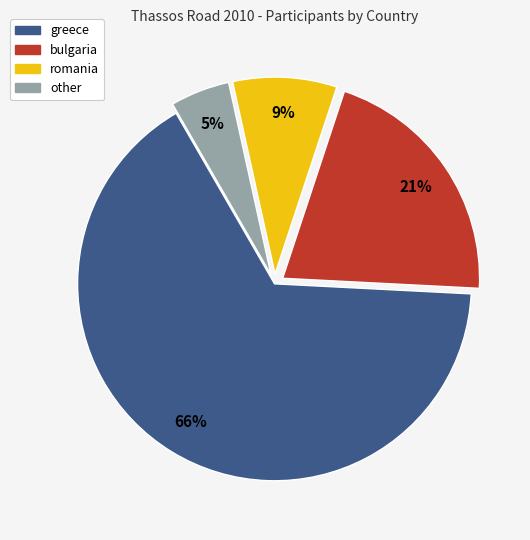

To the nearest percent, what percentage of the pie is other?

5%